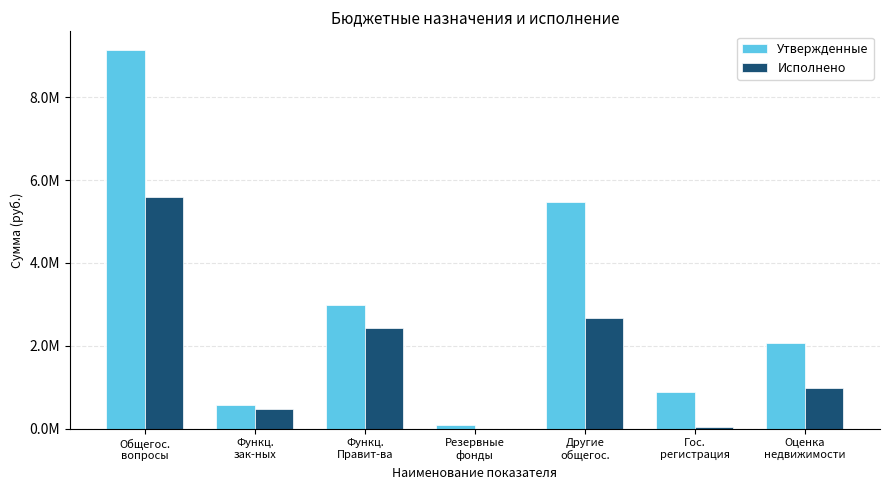

What is the difference between the second highest and minimum values in the Исполнено series?

2666621.8